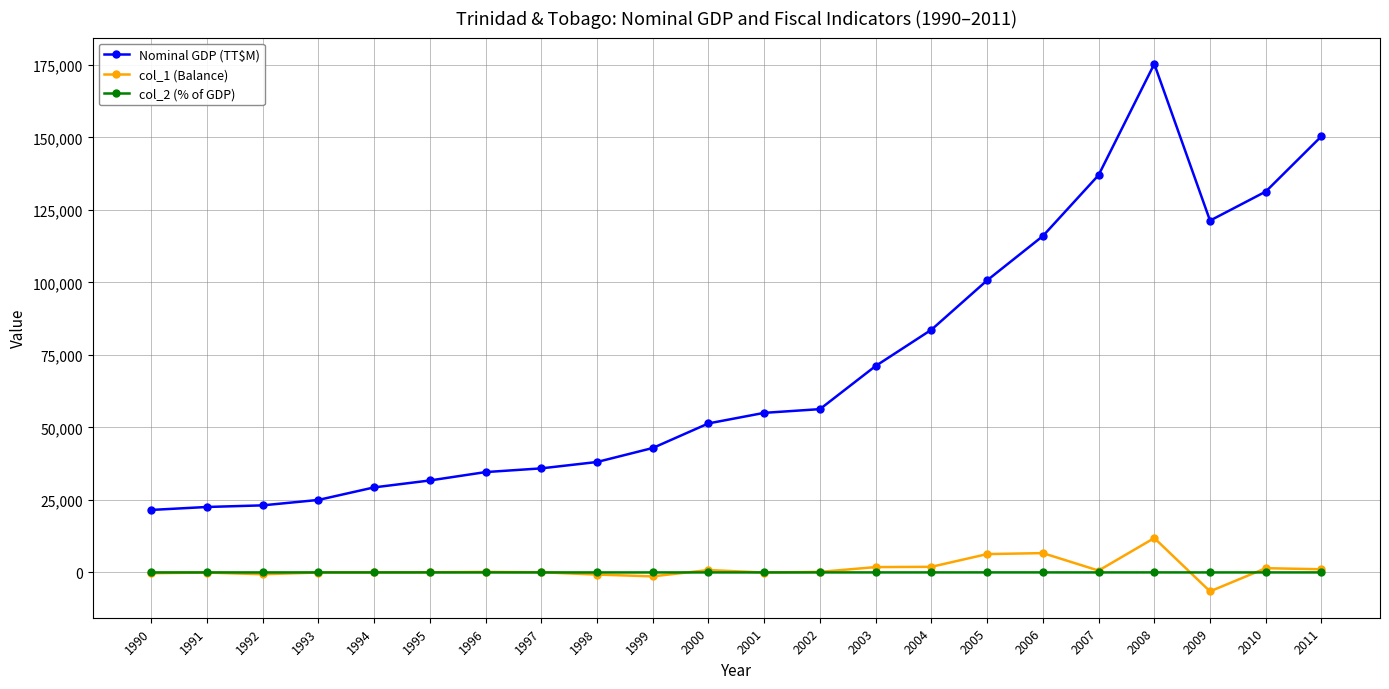

Which series has the widest spread of values?

Nominal GDP (TT$M)